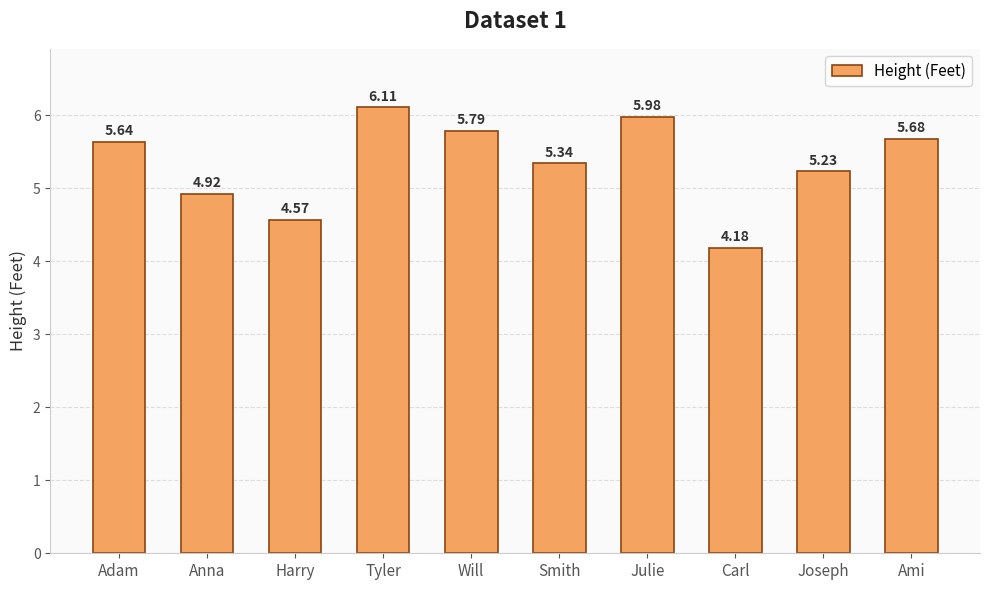

What is the change in value from Tyler to Joseph?

-0.9